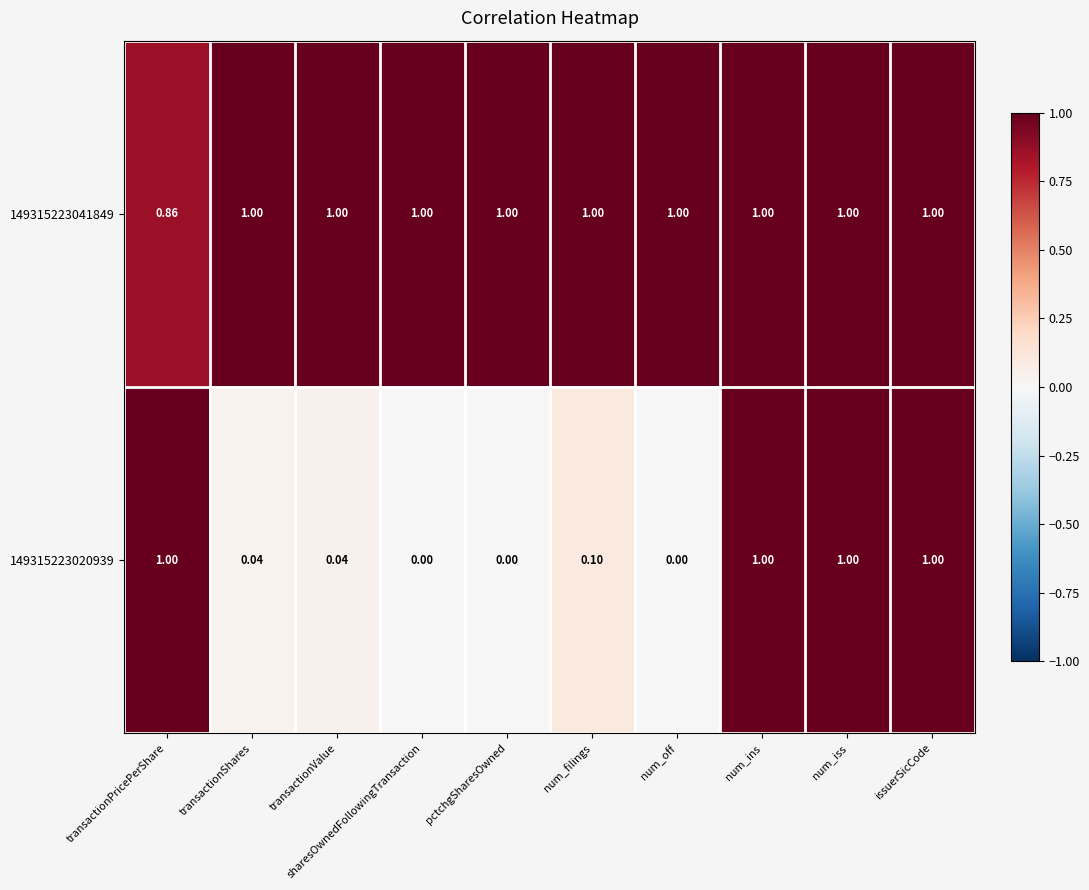

Is the value of 149315223020939 at num_filings greater than the value of 149315223041849 at num_filings?

No